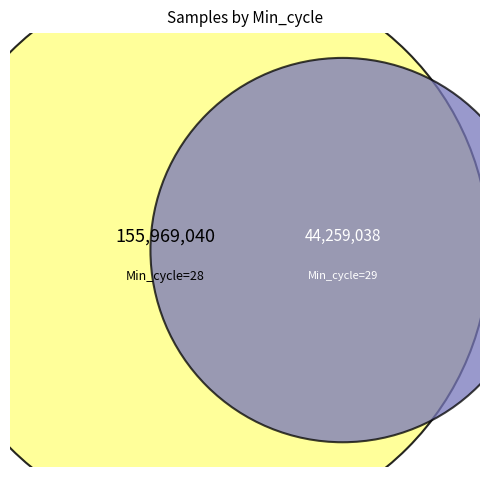

Which category has the biggest portion of the pie?

28